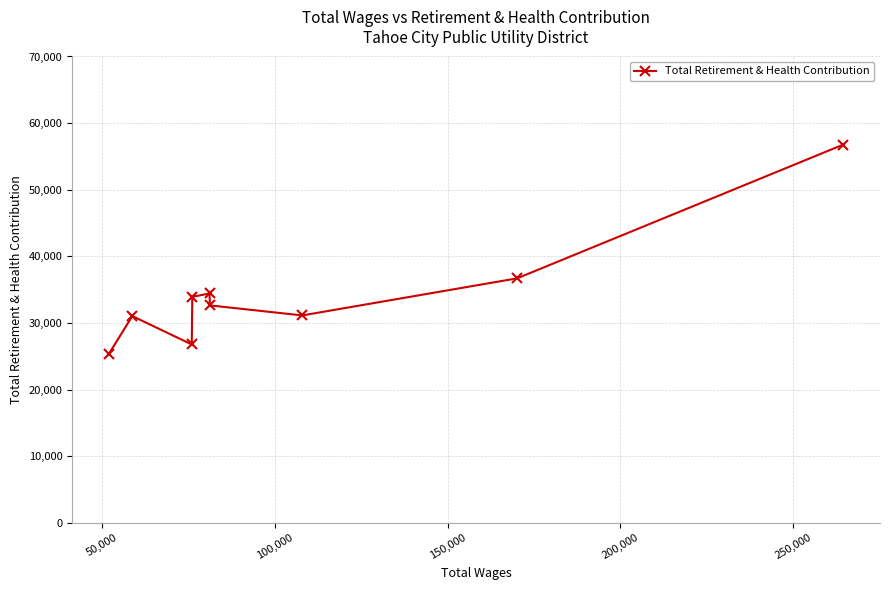

What is the difference between the maximum and minimum values?

31400